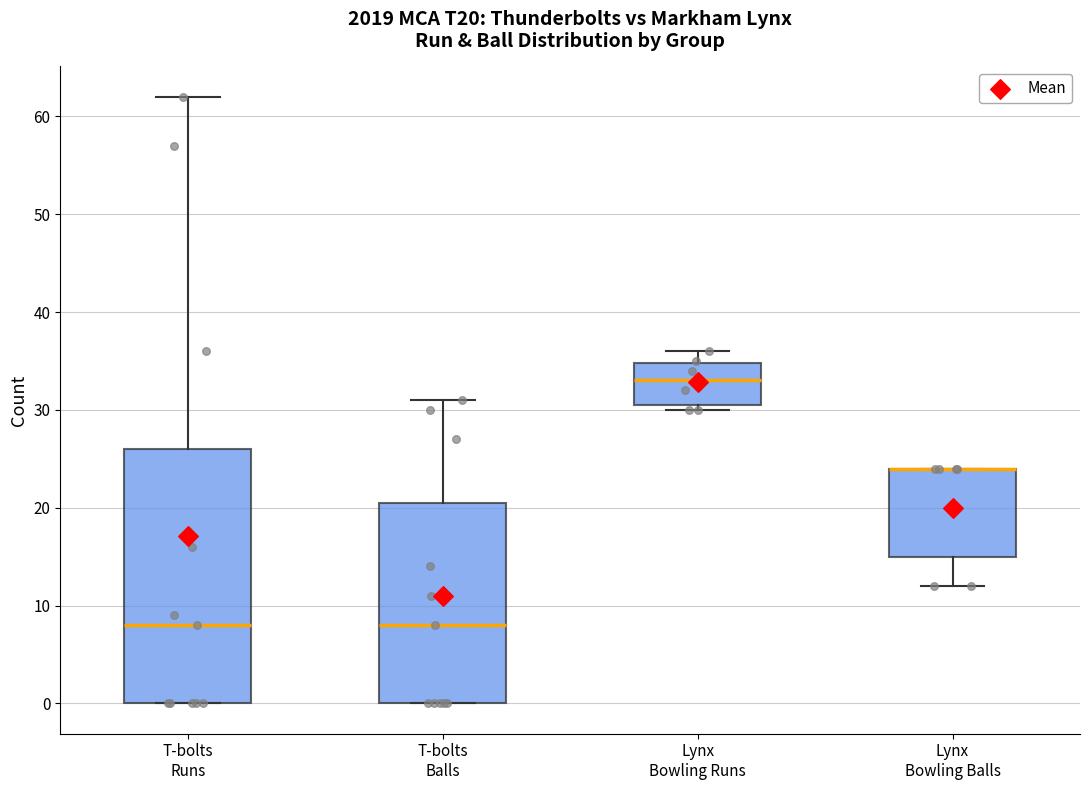

Reading left to right, read every box against the y-axis: the position of its median line, the range the box covers, and the ends of its whiskers. The values are not printed on the chart, so give them approximately, as read against the axis.

T-bolts Runs: median 8, box 0 to 26, whiskers 0 to 62
T-bolts Balls: median 8, box 0 to 21, whiskers 0 to 31
Lynx Bowling Runs: median 33, box 31 to 35, whiskers 30 to 36
Lynx Bowling Balls: median 24 (drawn on the box's upper edge), box 15 to 24, whiskers 12 to 24